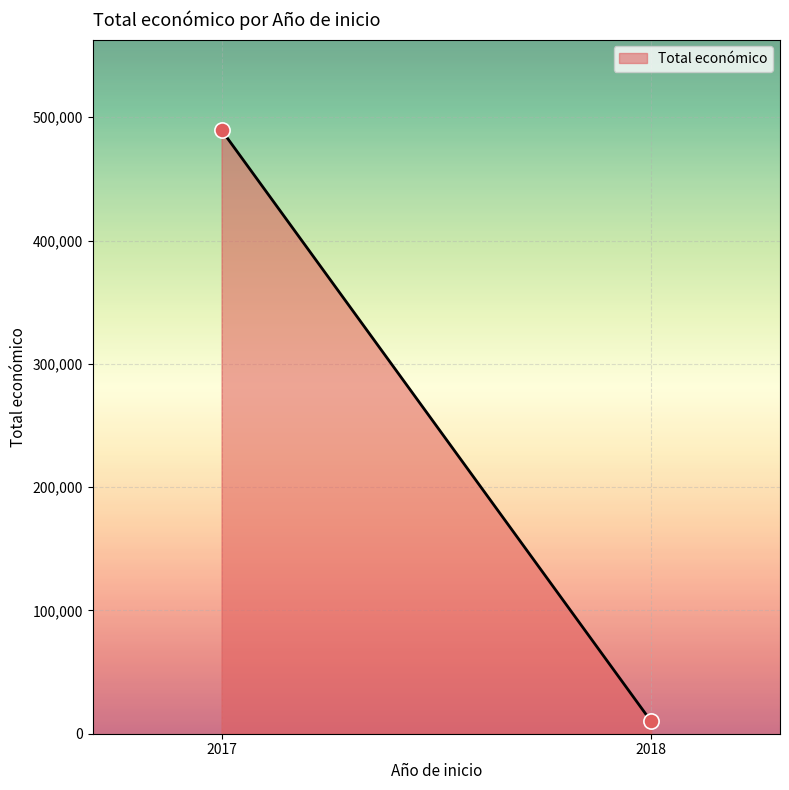

What is the average X value?

2018